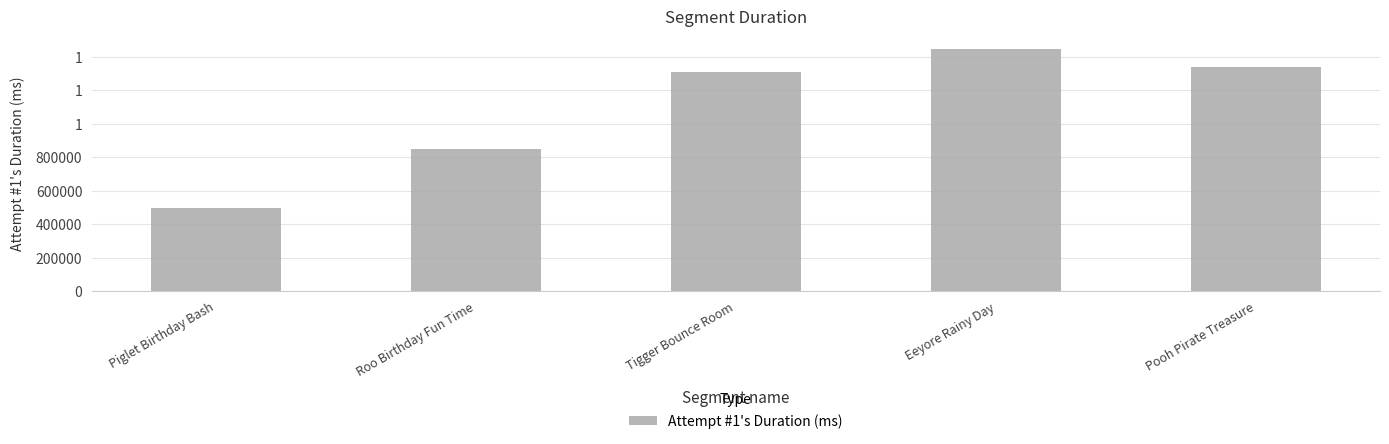

At which category does the chart reach its peak across all series?

Eeyore Rainy Day